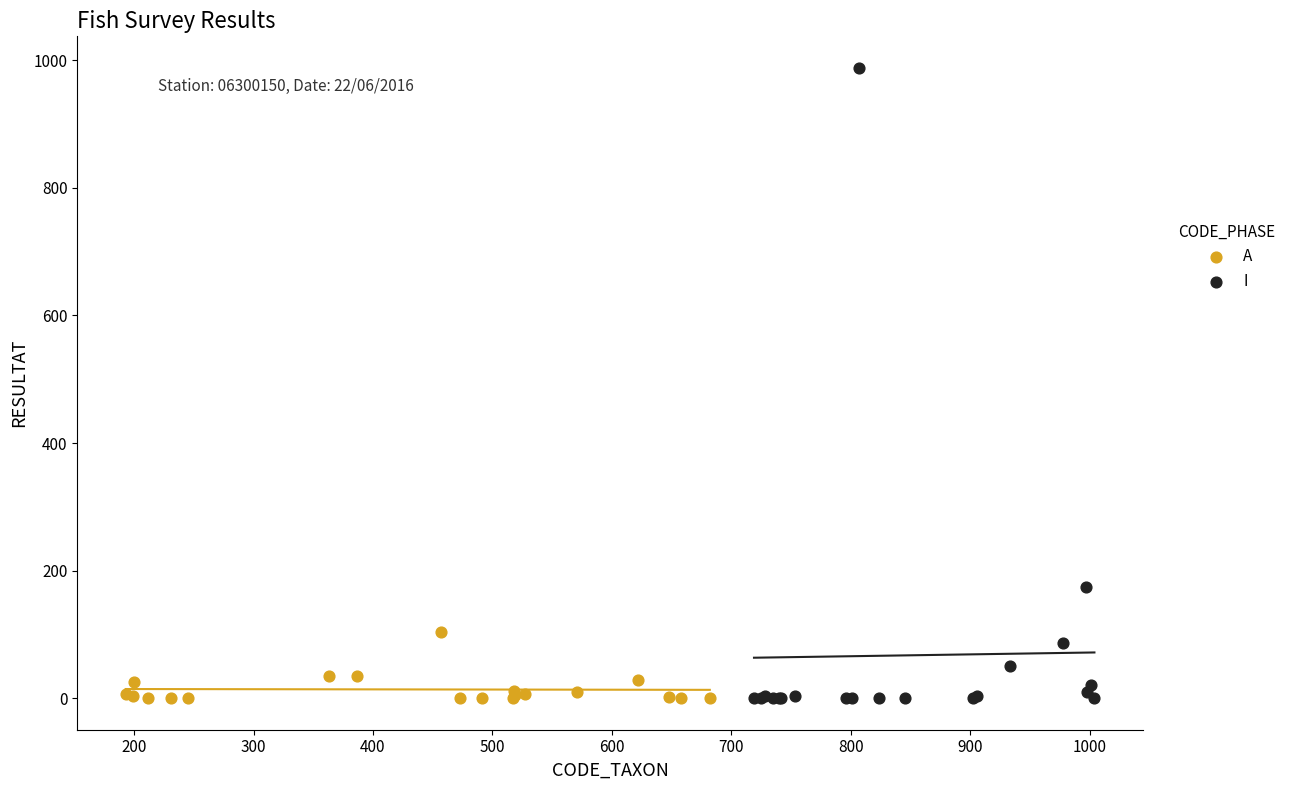

Which series has the widest spread of Y values?

I